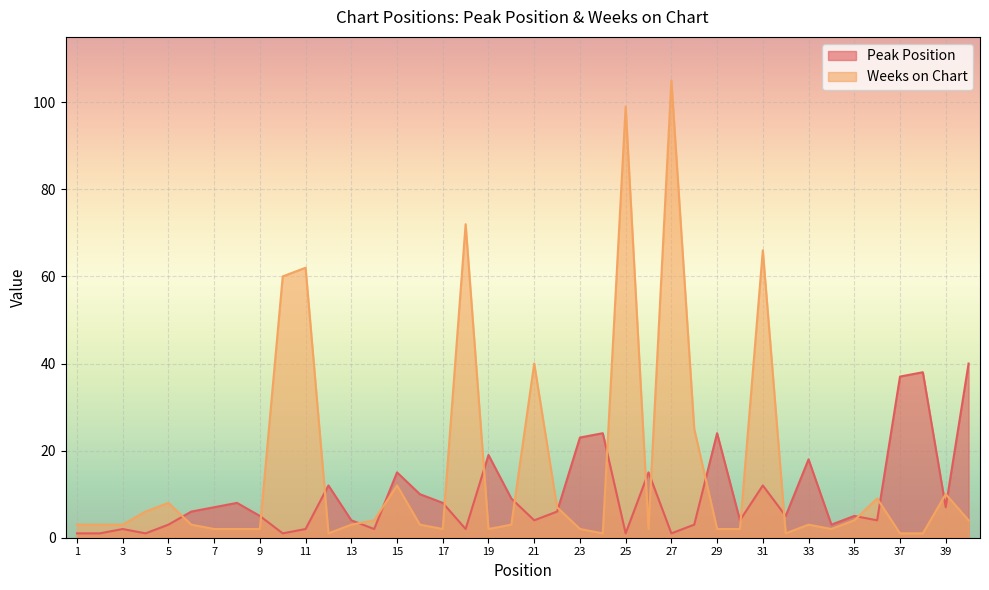

Reading left to right, list all the values displayed in this chart.

Peak Position: 1=1	2=1	3=2	4=1	5=3	6=6	7=7	8=8	9=5	10=1	11=2	12=12	13=4	14=2	15=15	16=10	17=8	18=2	19=19	20=9	21=4	22=6	23=23	24=24	25=1	26=15	27=1	28=3	29=24	30=4	31=12	32=5	33=18	34=3	35=5	36=4	37=37	38=38	39=7	40=40
Weeks on Chart: 1=3	2=3	3=3	4=6	5=8	6=3	7=2	8=2	9=2	10=60	11=62	12=1	13=3	14=4	15=12	16=3	17=2	18=72	19=2	20=3	21=40	22=7	23=2	24=1	25=99	26=2	27=105	28=25	29=2	30=2	31=66	32=1	33=3	34=2	35=4	36=9	37=1	38=1	39=10	40=4